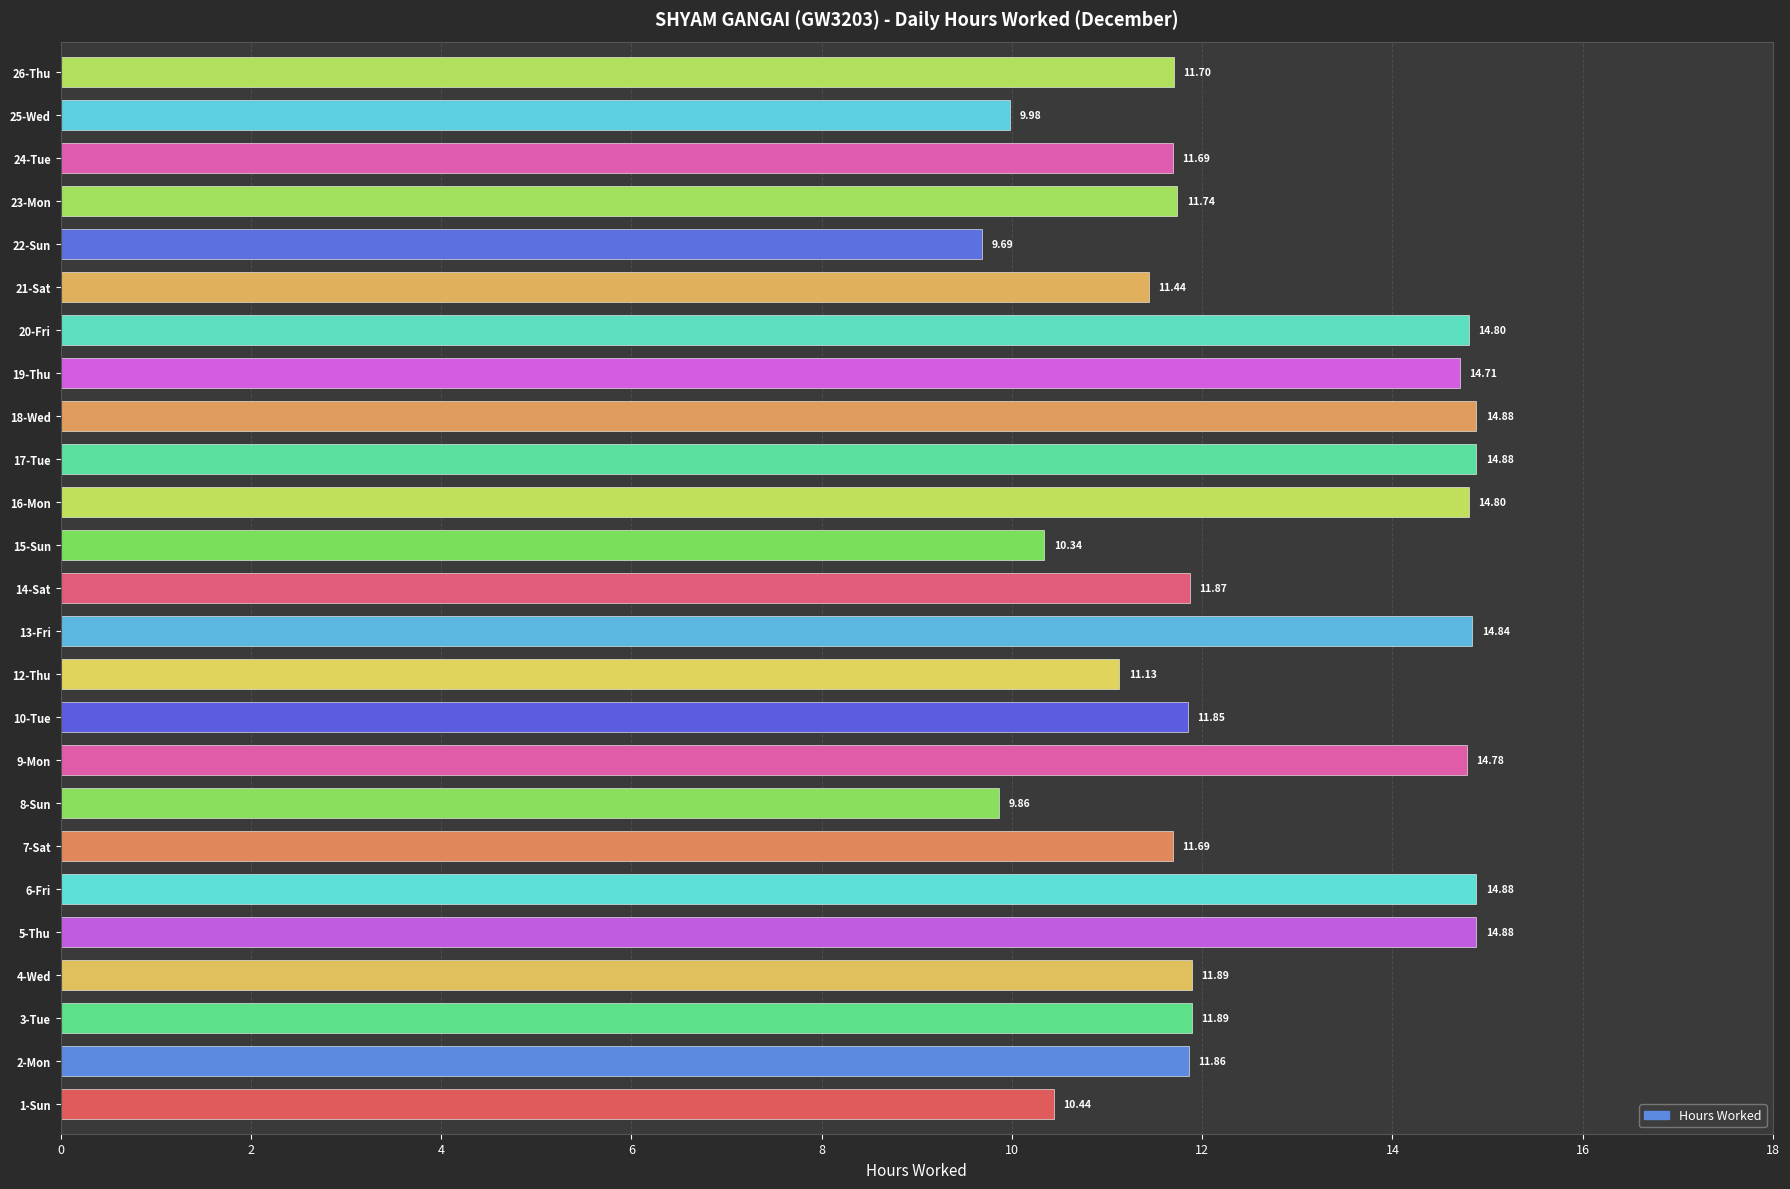

What is the sum of all values?

312.5